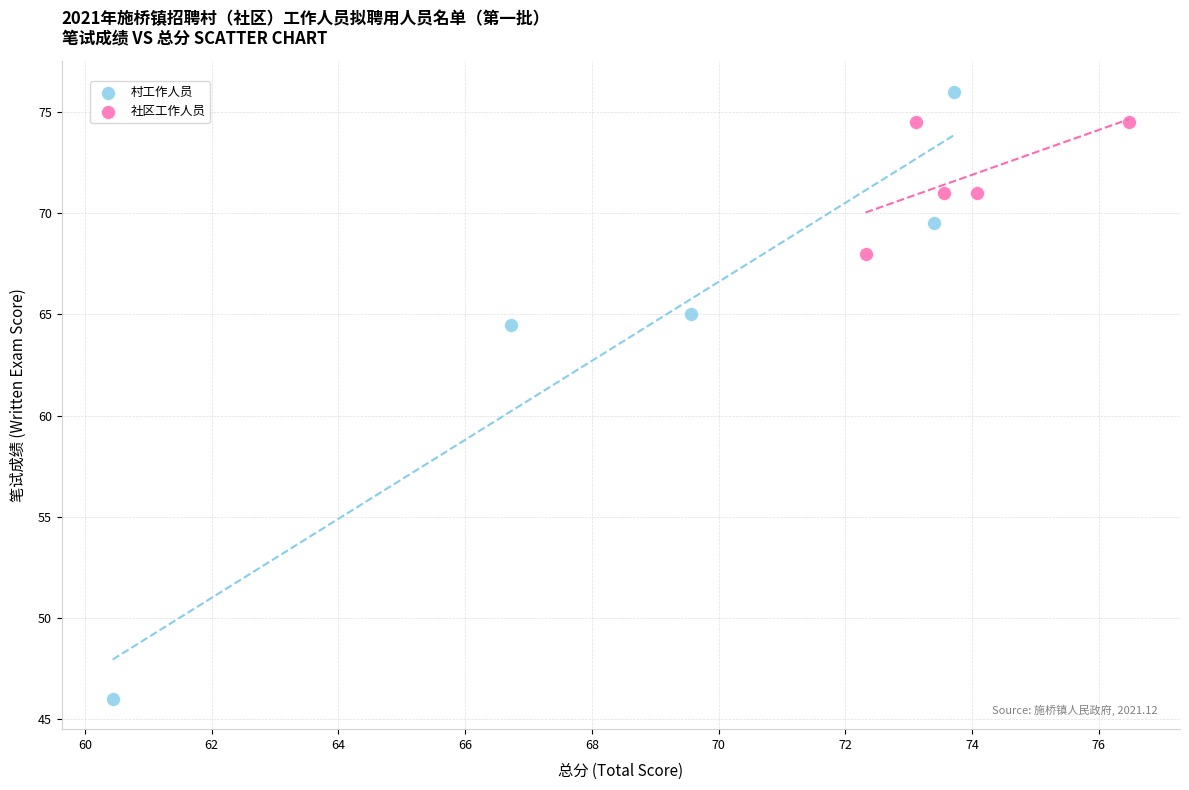

Which series reaches the maximum Y coordinate?

村工作人员